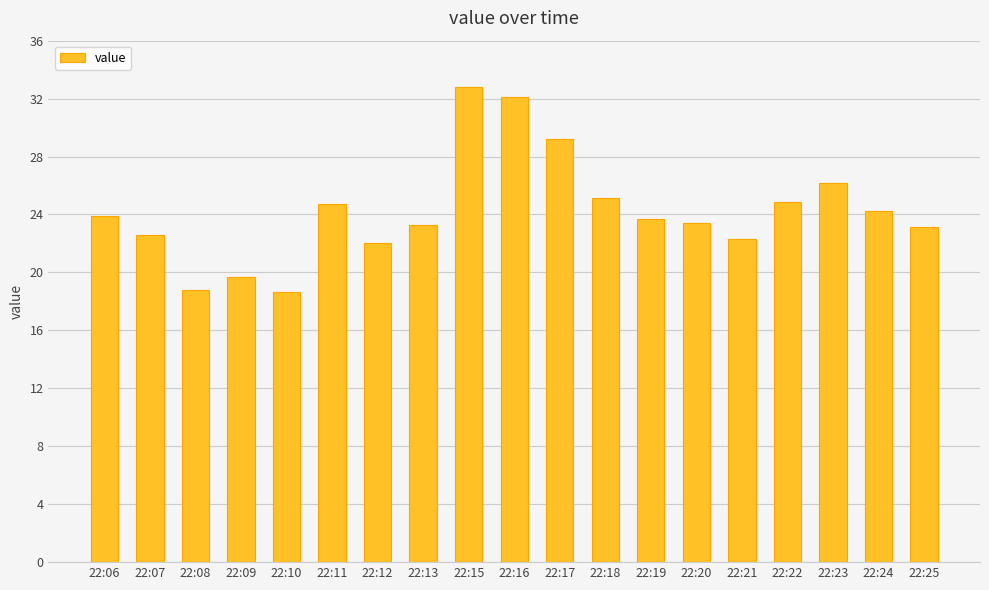

What is the difference between the maximum and minimum values?

14.2